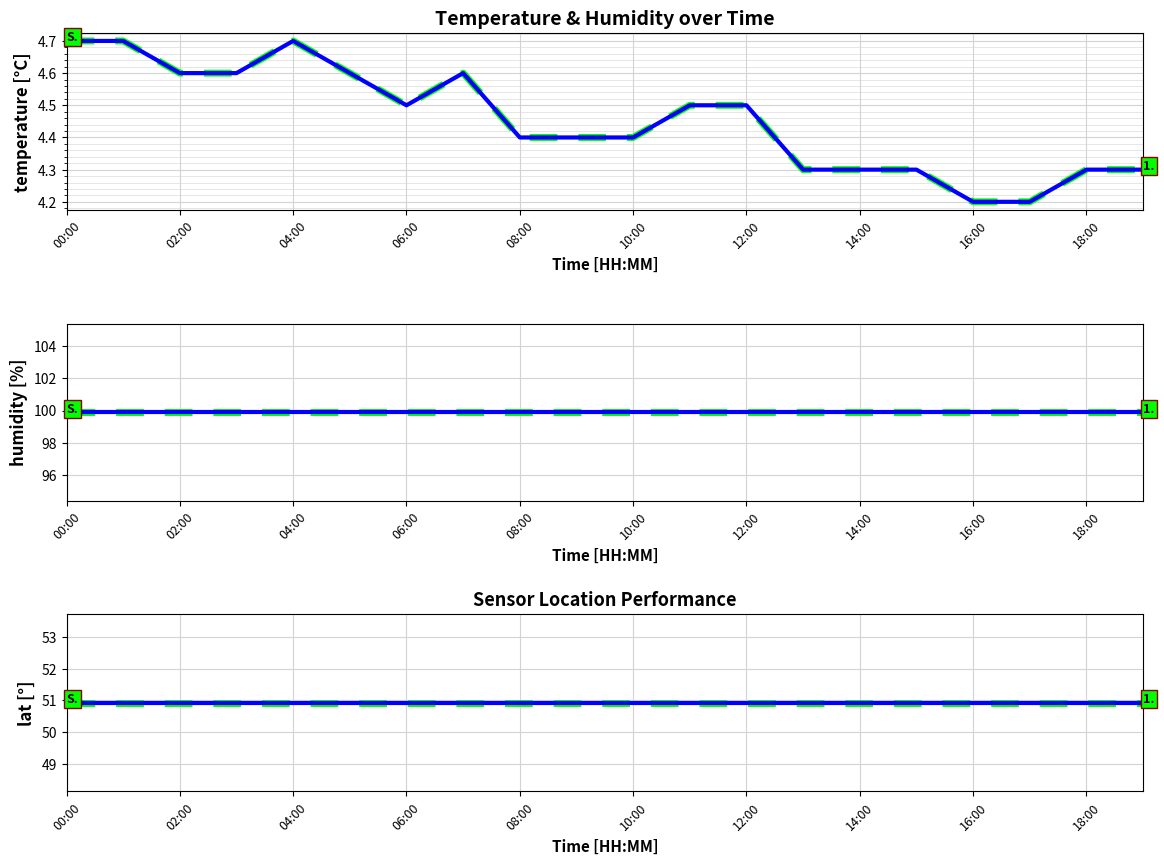

At 17, list the series in order from smallest to largest.

temperature, temperature (desired), lat, lat (desired), humidity, humidity (desired)